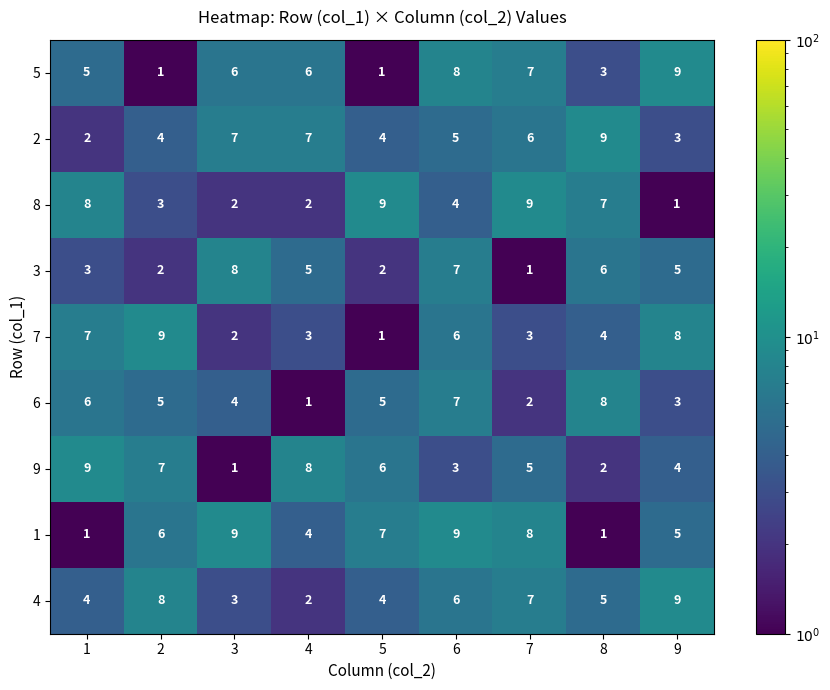

What is the sum of all 4 values?

48